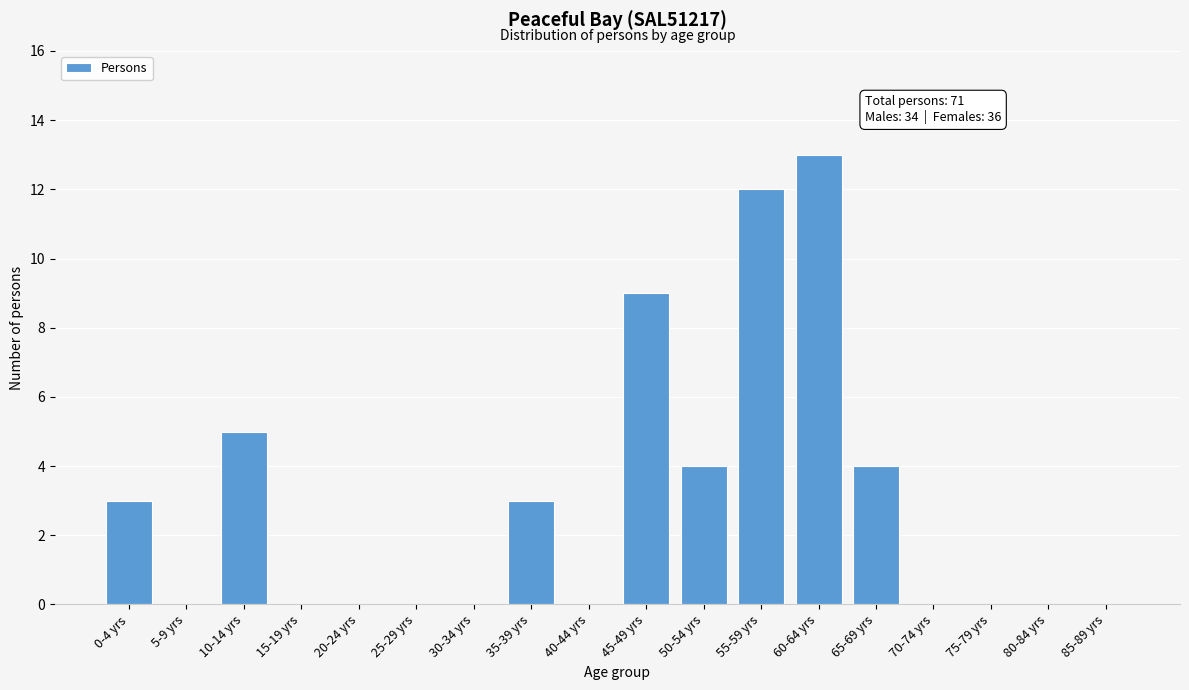

Reading left to right, what are all the values shown in this chart?

0-4 yrs=3	5-9 yrs=0	10-14 yrs=5	15-19 yrs=0	20-24 yrs=0	25-29 yrs=0	30-34 yrs=0	35-39 yrs=3	40-44 yrs=0	45-49 yrs=9	50-54 yrs=4	55-59 yrs=12	60-64 yrs=13	65-69 yrs=4	70-74 yrs=0	75-79 yrs=0	80-84 yrs=0	85-89 yrs=0